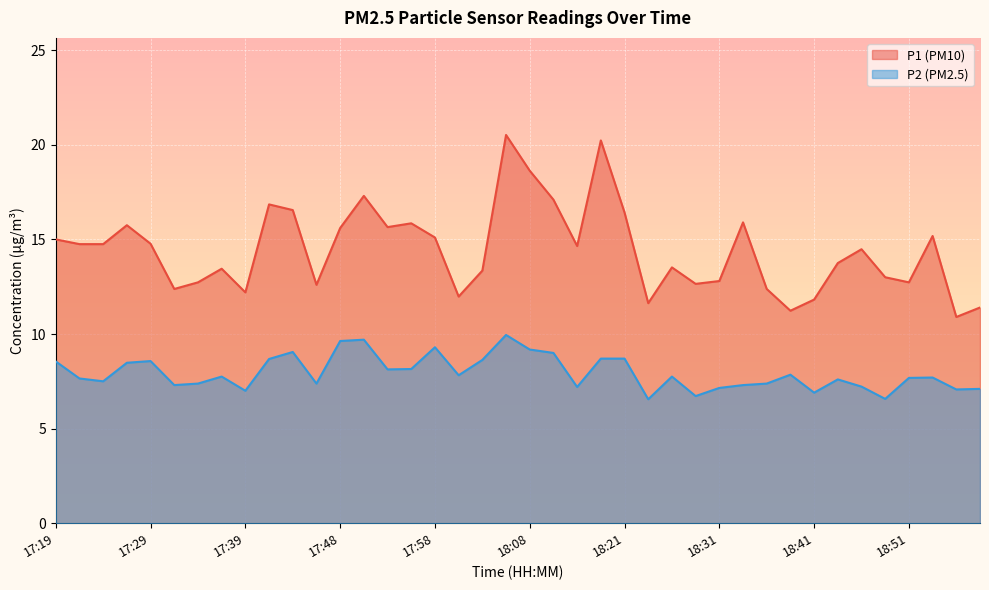

Which series has the largest total across all categories?

P1 (PM10)